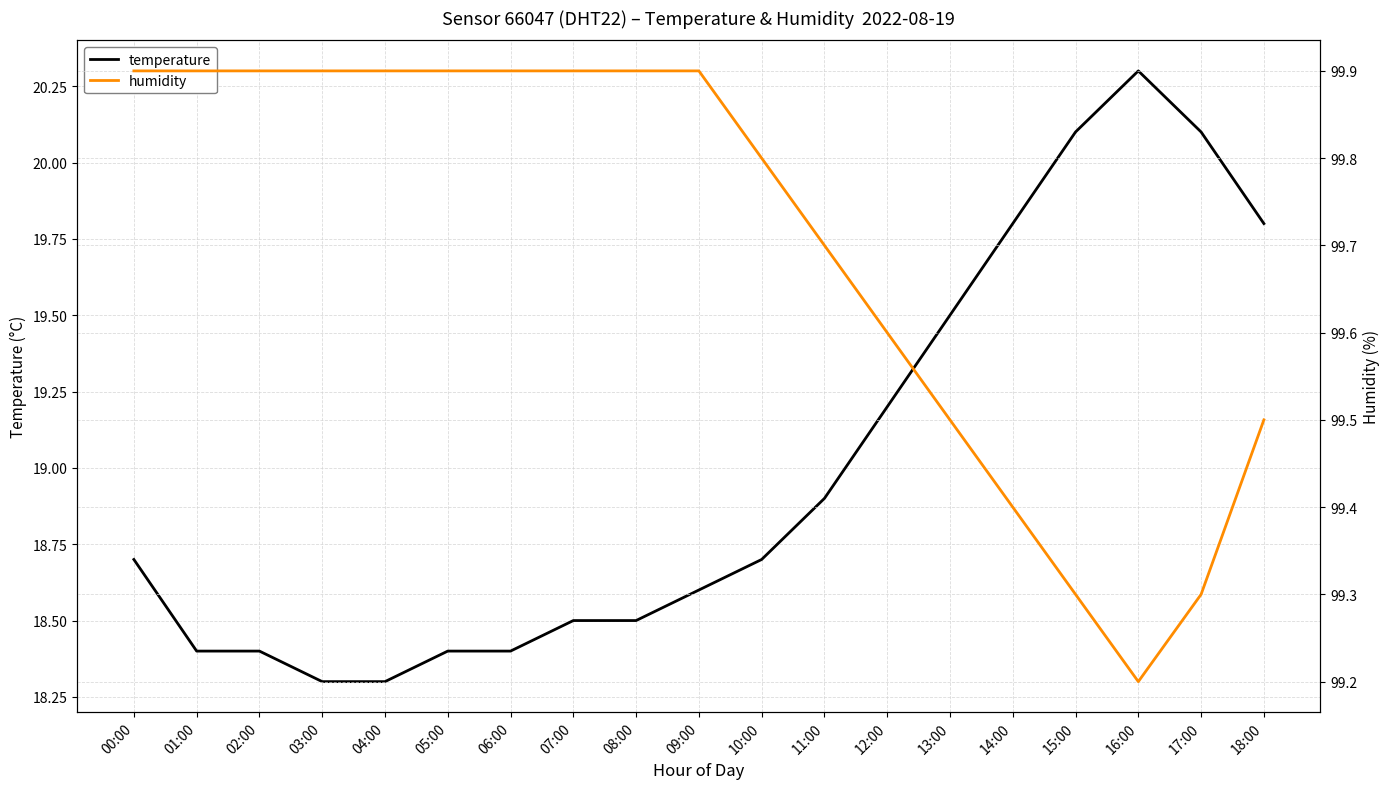

Rank the series by their maximum value, from highest to lowest.

humidity, temperature